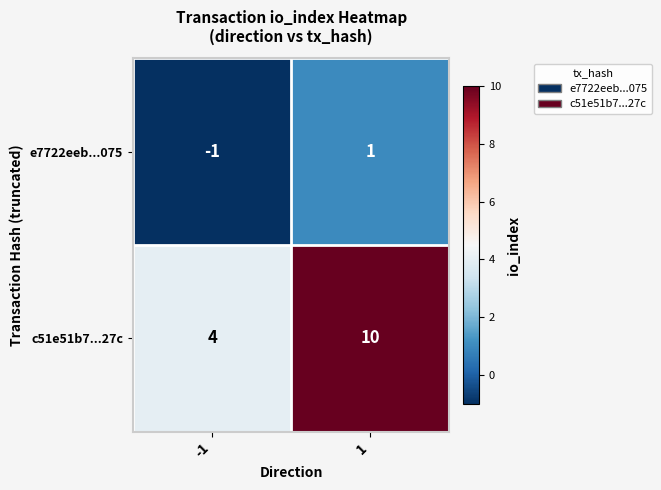

At -1, list the series in order from smallest to largest.

e7722eeb...075, c51e51b7...27c